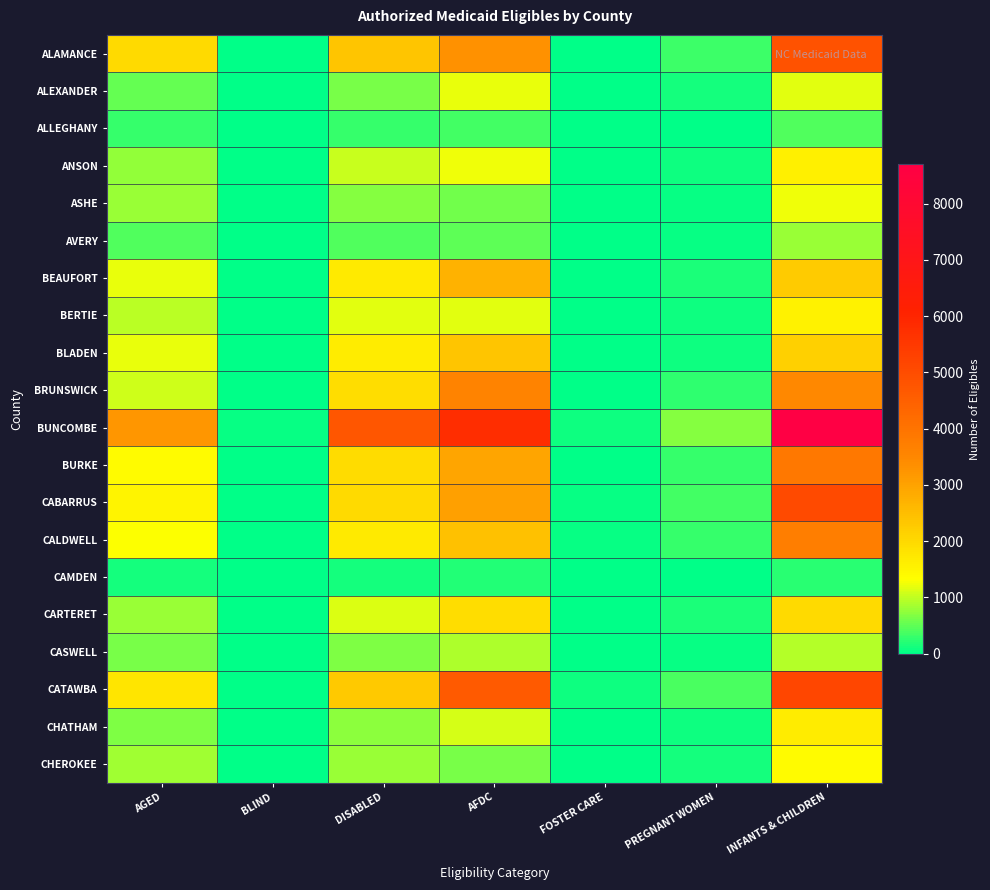

Which has a higher value, AFDC or INFANTS & CHILDREN?

INFANTS & CHILDREN